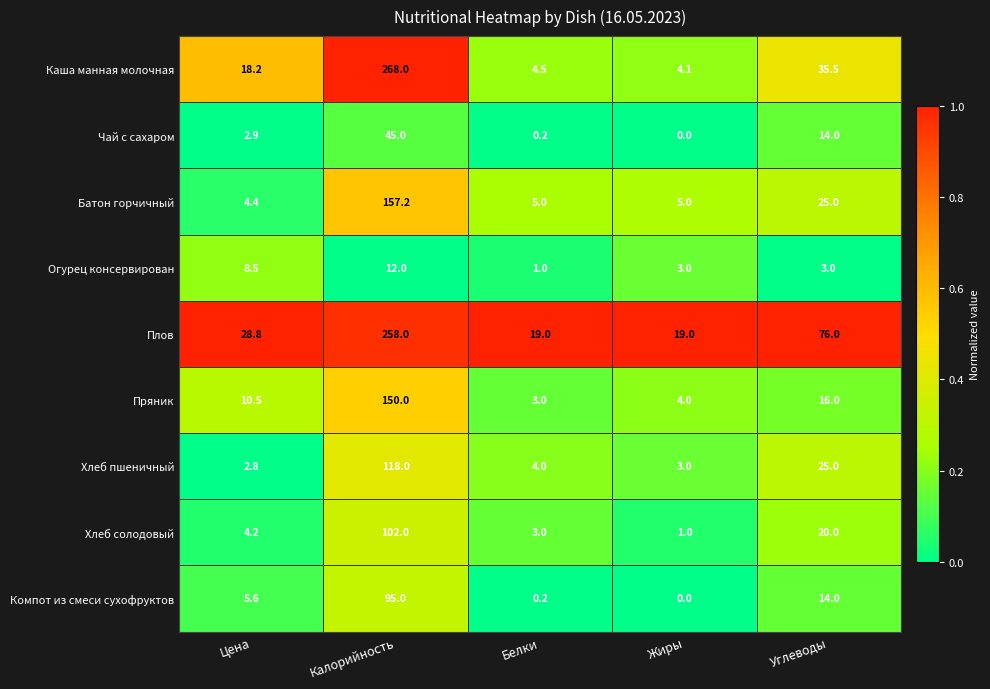

Which series has the largest range (max minus min)?

Каша манная молочная